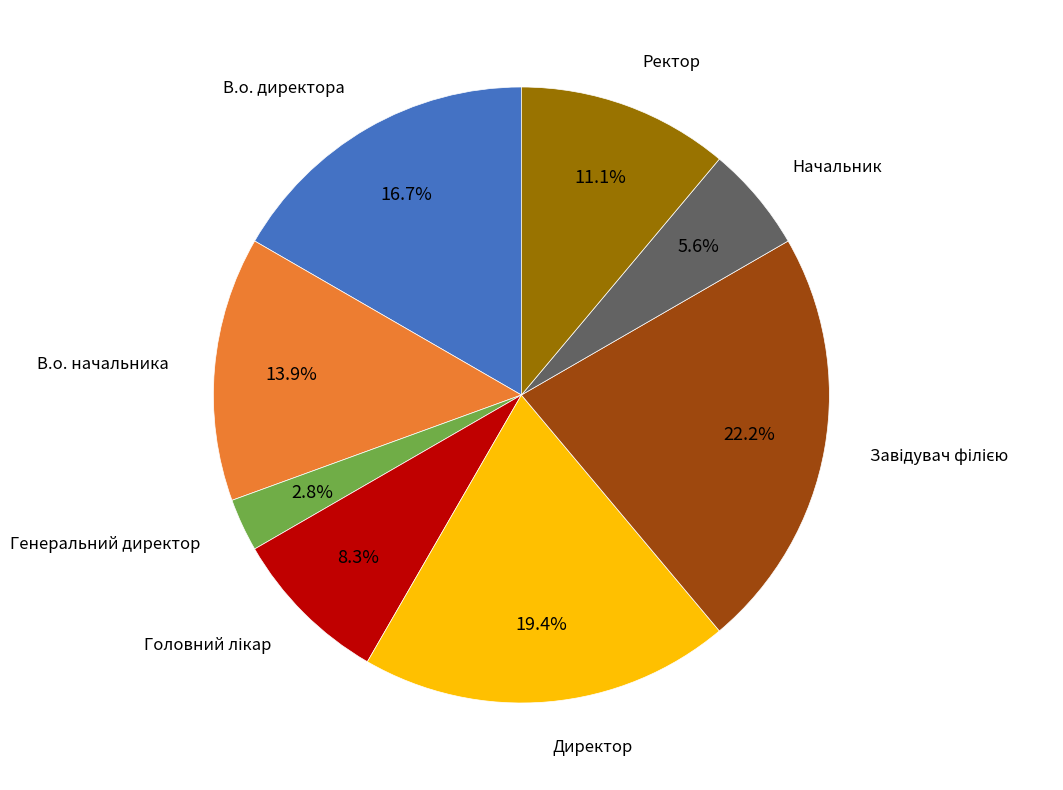

Does any single category account for the majority?

No